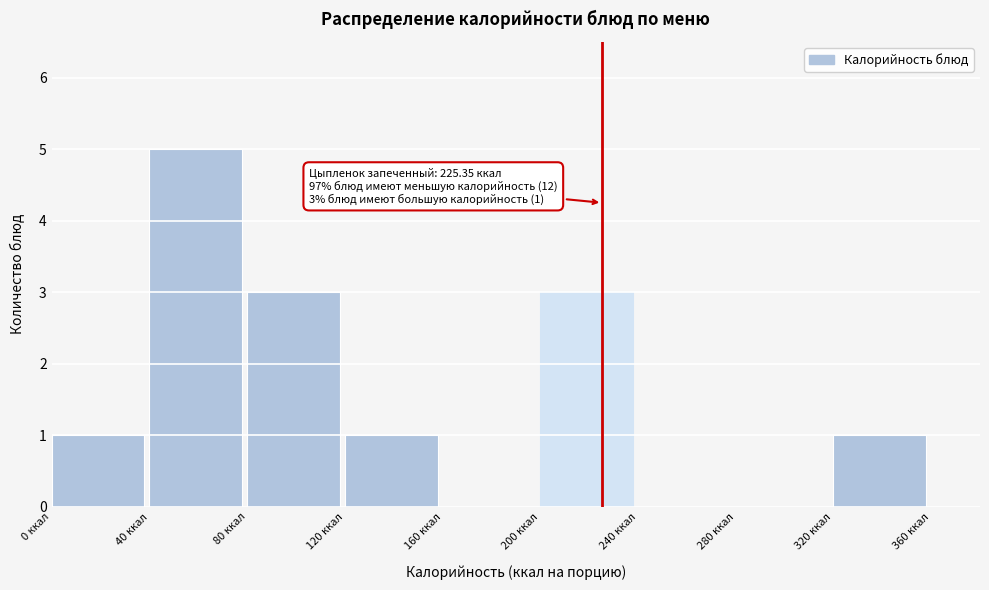

Over which range of the x-axis is the bar tallest?

40 to 80